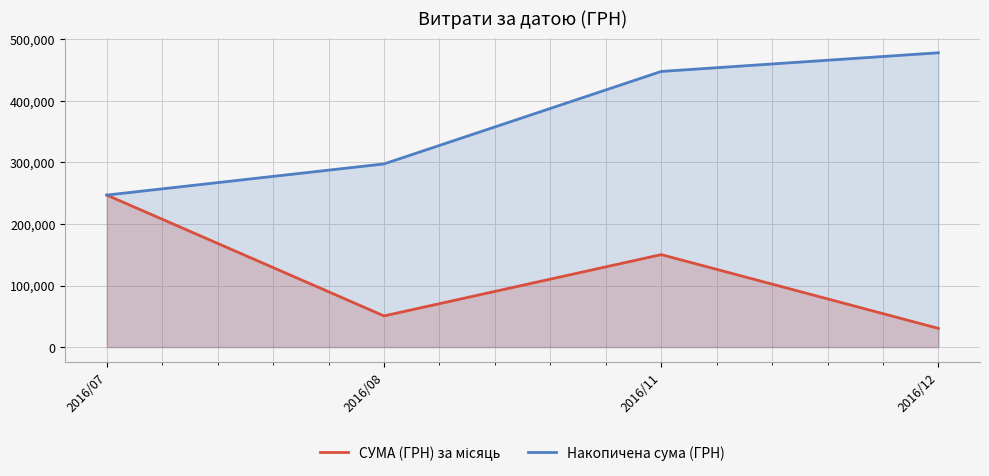

What is the spread (max minus min) of values at 2016/11?

297508.1